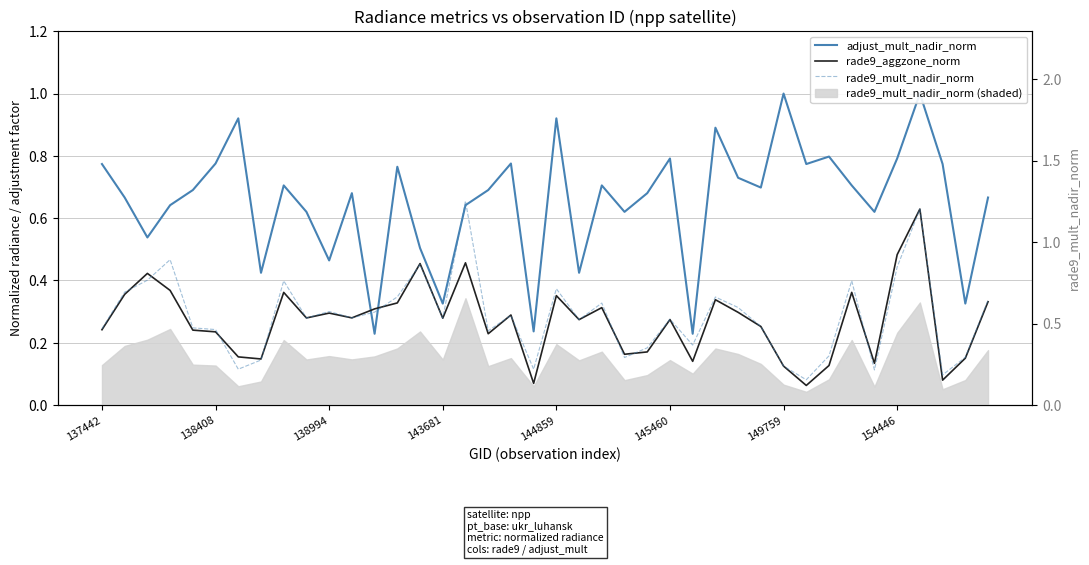

Where is adjust_mult_nadir_norm nearest to the value 0?

12